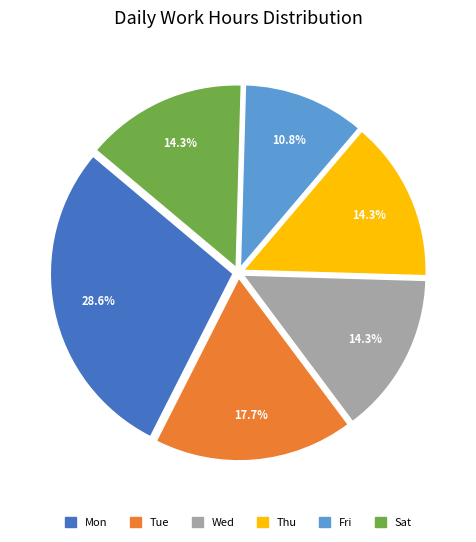

To the nearest percent, what percentage of the pie is Wed?

14%